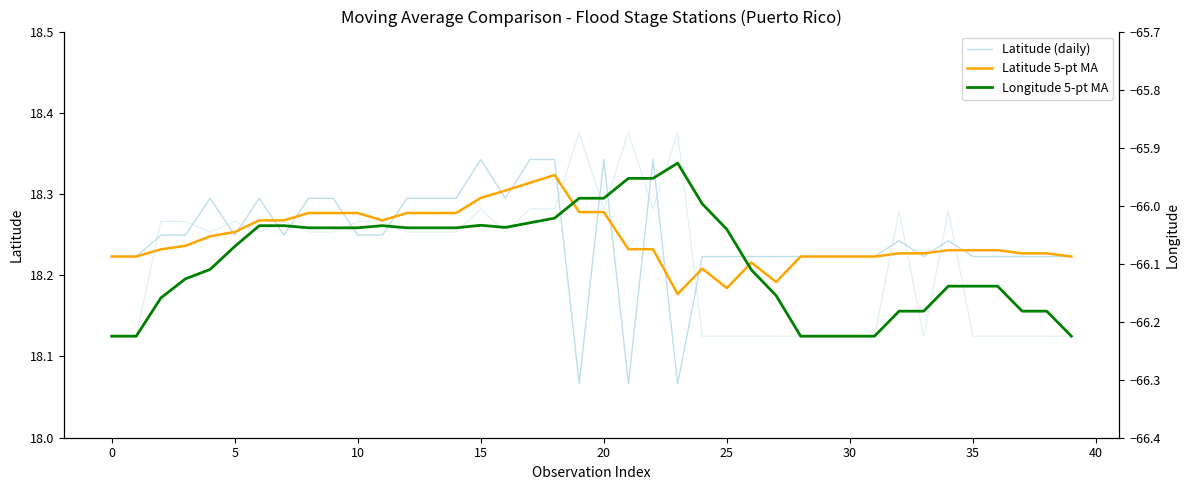

At which category is the sum across all series the highest?

18